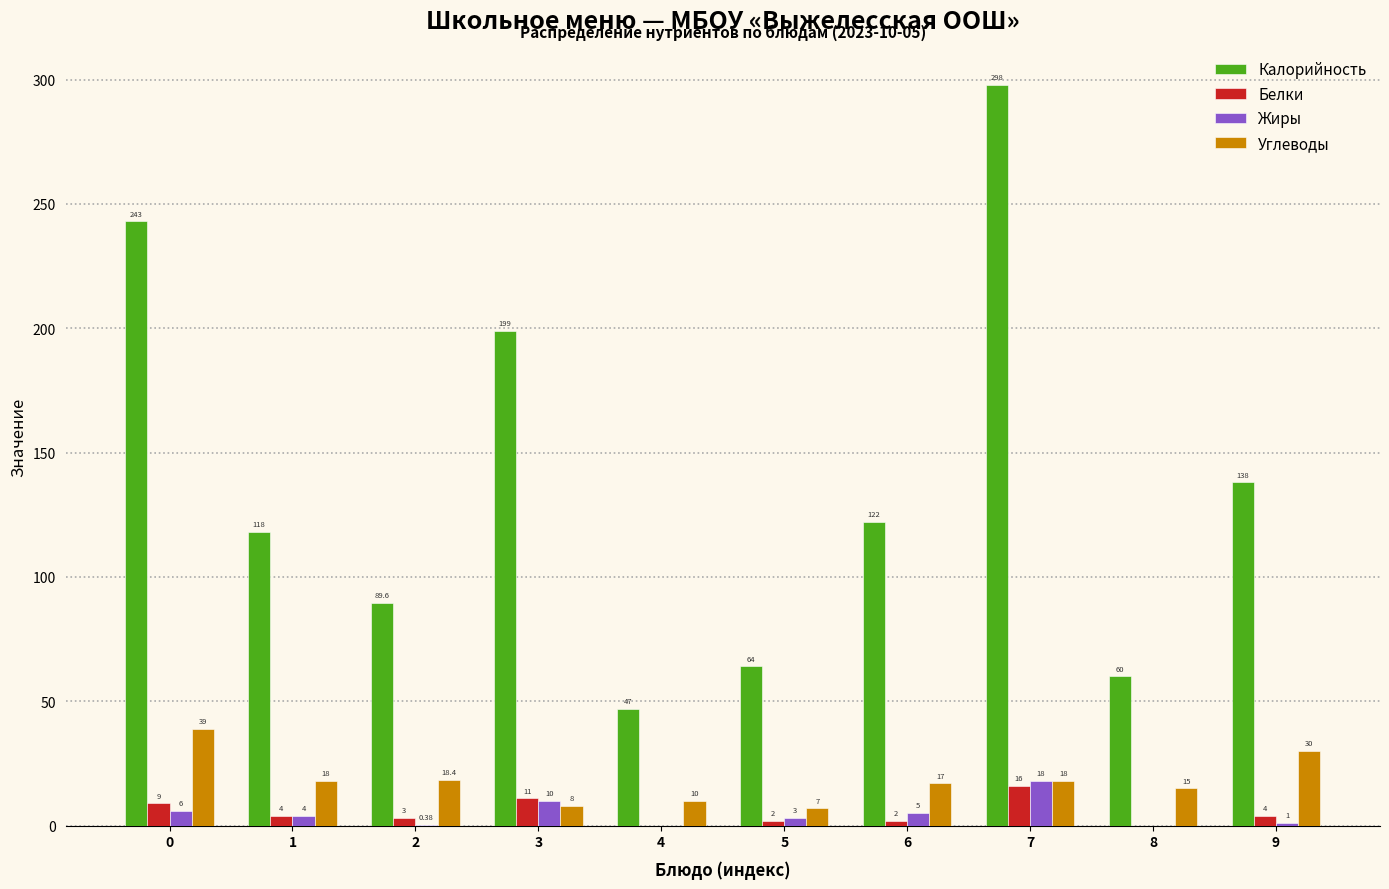

What is the sum of the Жиры values at 7 and 4?

18.0